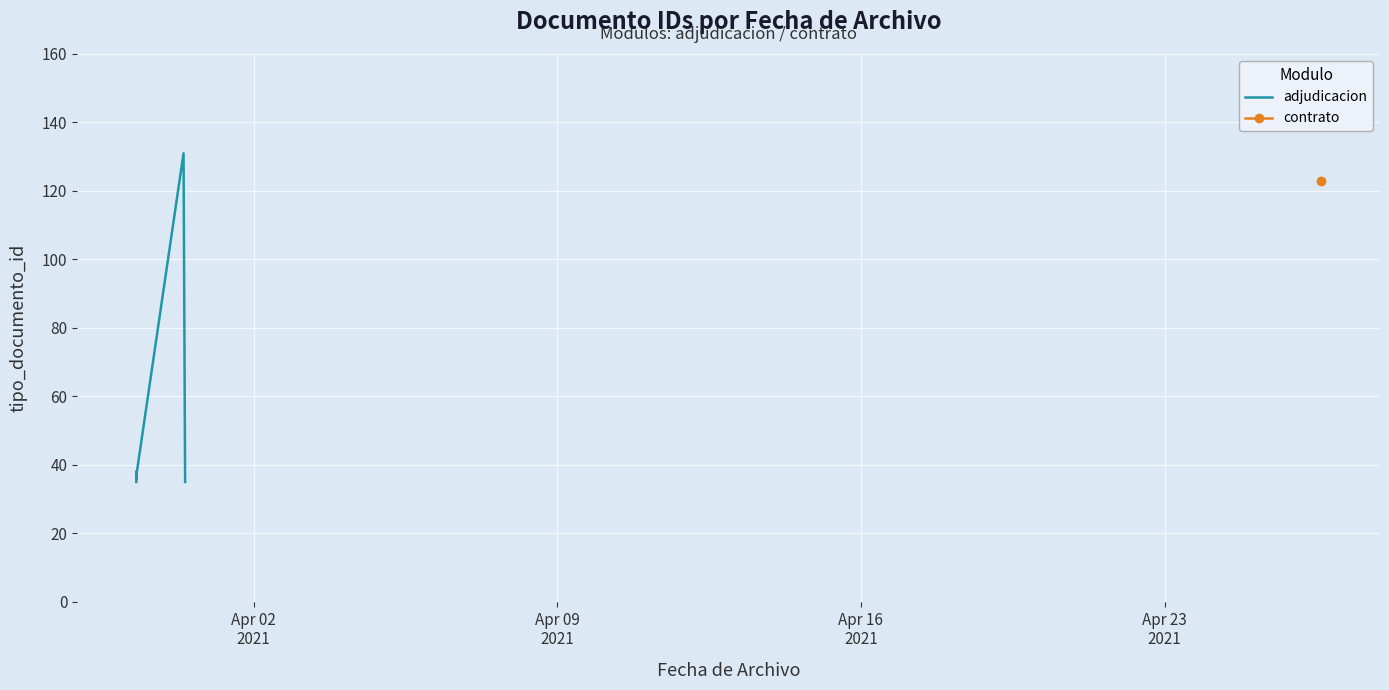

True or false: there are more than 0 points higher than both neighbors.

True